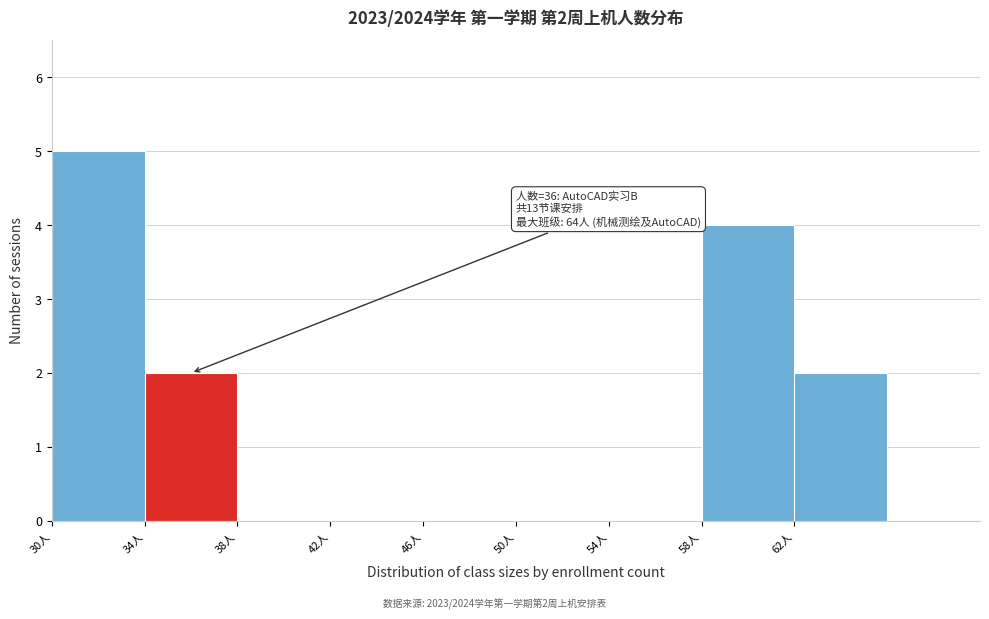

Over which range of the x-axis is the bar tallest?

30 to 34